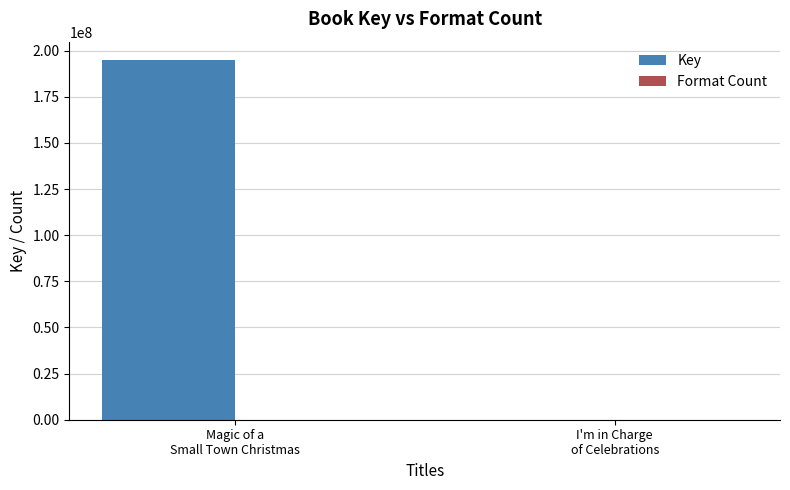

What is the sum of all Key values?

195092857